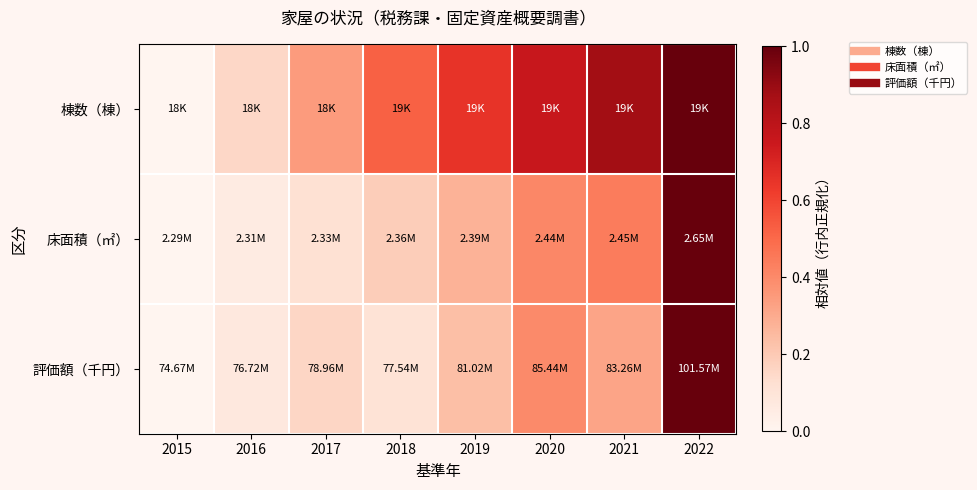

At which category is the sum across all series the highest?

2022